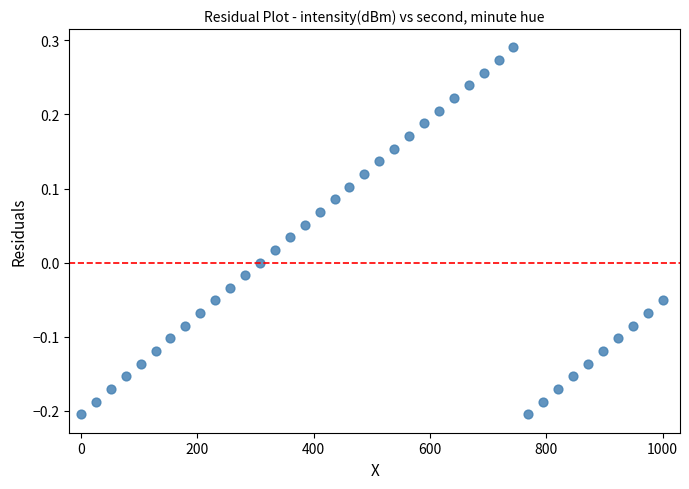

What is the range of X values (max minus min)?

1000.0